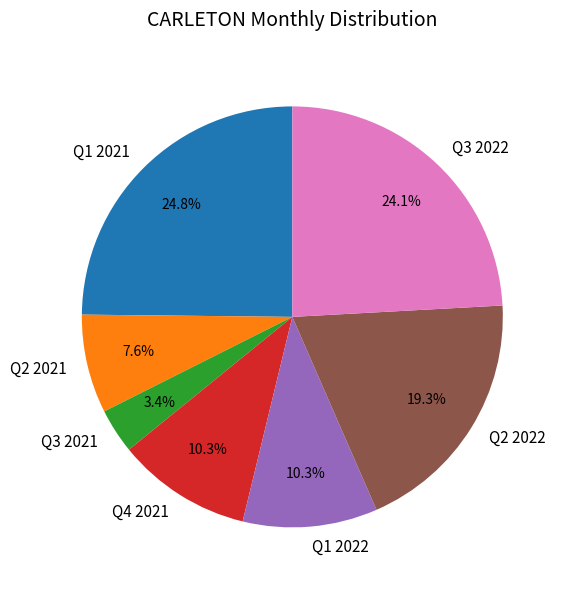

How many slices are in this pie chart?

7